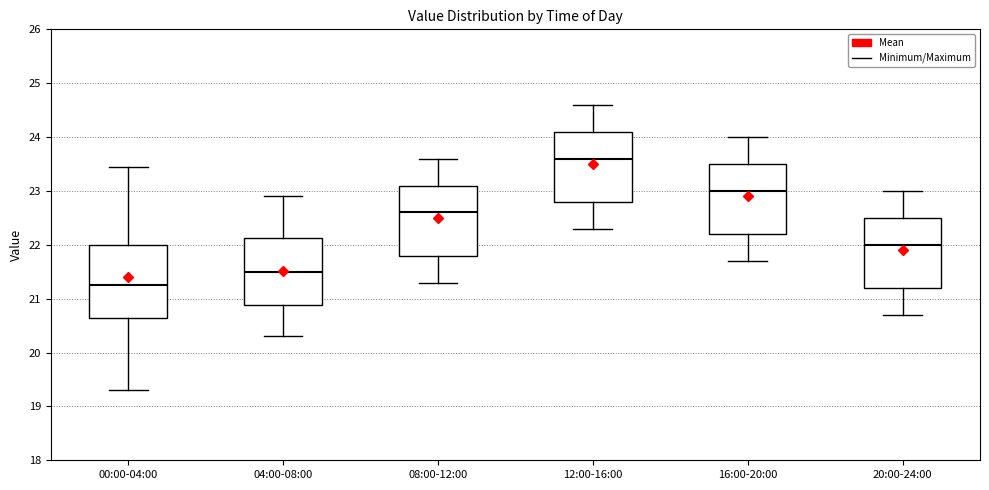

Reading left to right, transcribe this box plot: for each box, give where its median line is, the range the box spans, and where its two whiskers end, as read against the y-axis. The values are not printed on the chart, so give them approximately, as read against the axis.

00:00-04:00: median 21.3, box 20.7 to 22.0, whiskers 19.3 to 23.5
04:00-08:00: median 21.5, box 20.9 to 22.1, whiskers 20.3 to 22.9
08:00-12:00: median 22.6, box 21.8 to 23.1, whiskers 21.3 to 23.6
12:00-16:00: median 23.6, box 22.8 to 24.1, whiskers 22.3 to 24.6
16:00-20:00: median 23.0, box 22.2 to 23.5, whiskers 21.7 to 24.0
20:00-24:00: median 22.0, box 21.2 to 22.5, whiskers 20.7 to 23.0